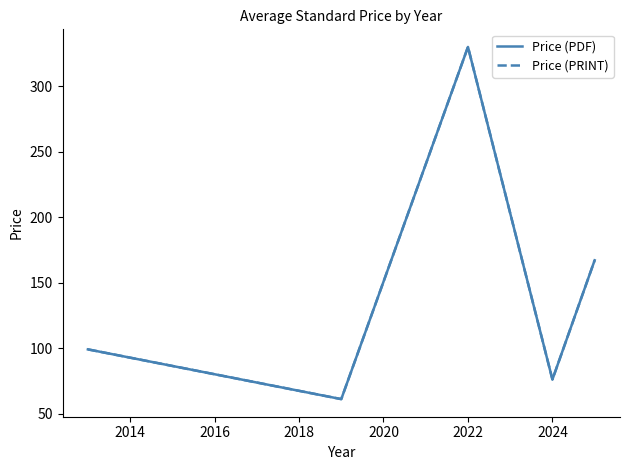

In Price (PDF), how many points are higher than both neighbors (excluding endpoints)?

1